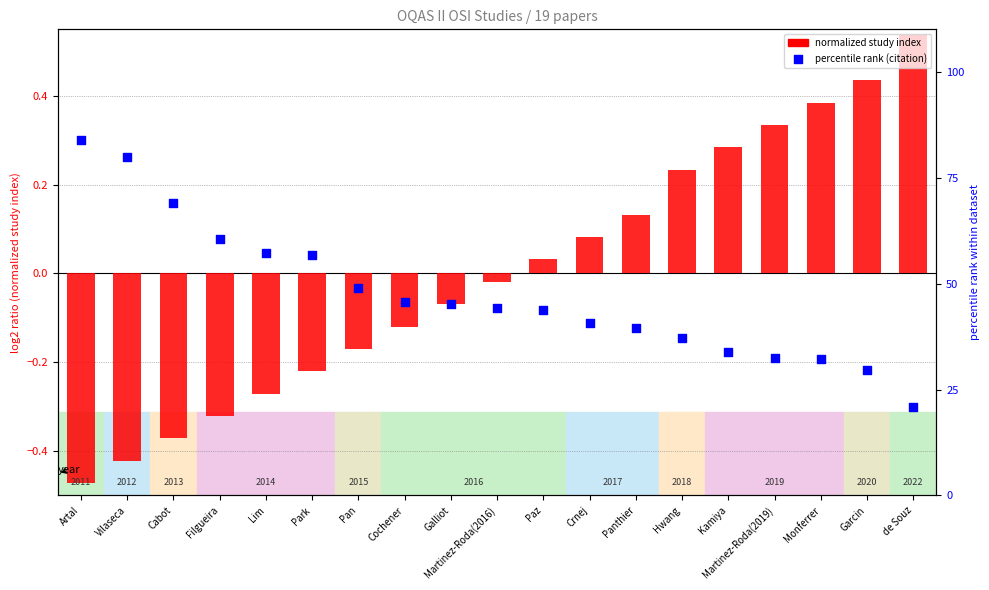

At which category is the sum across all series the highest?

de Souz